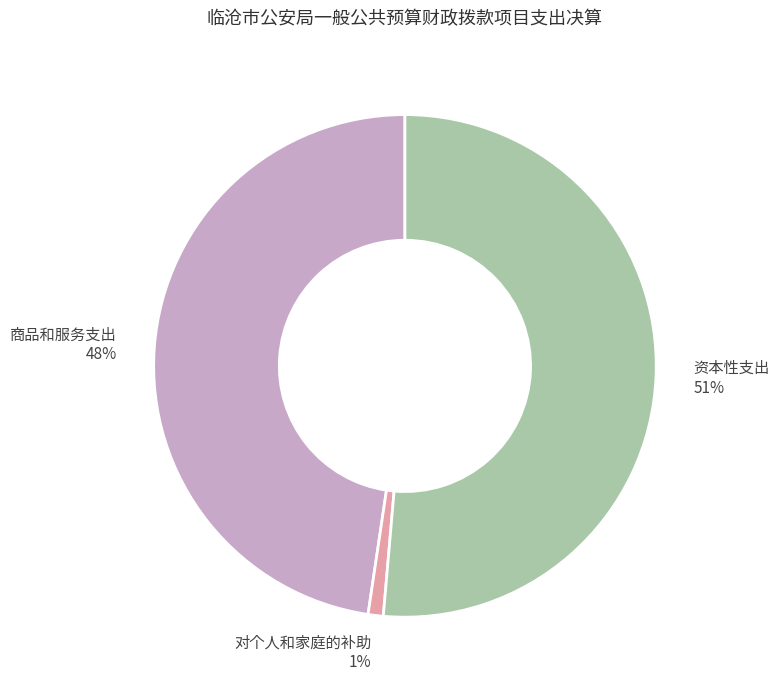

To the nearest percent, what is the combined percentage of 商品和服务支出 and 资本性支出?

99%